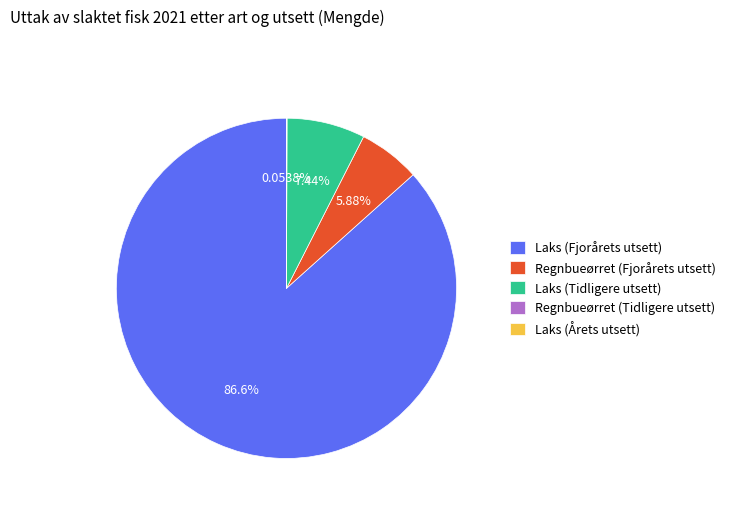

True or false: Laks (Tidligere utsett) accounts for 1% of the total.

False